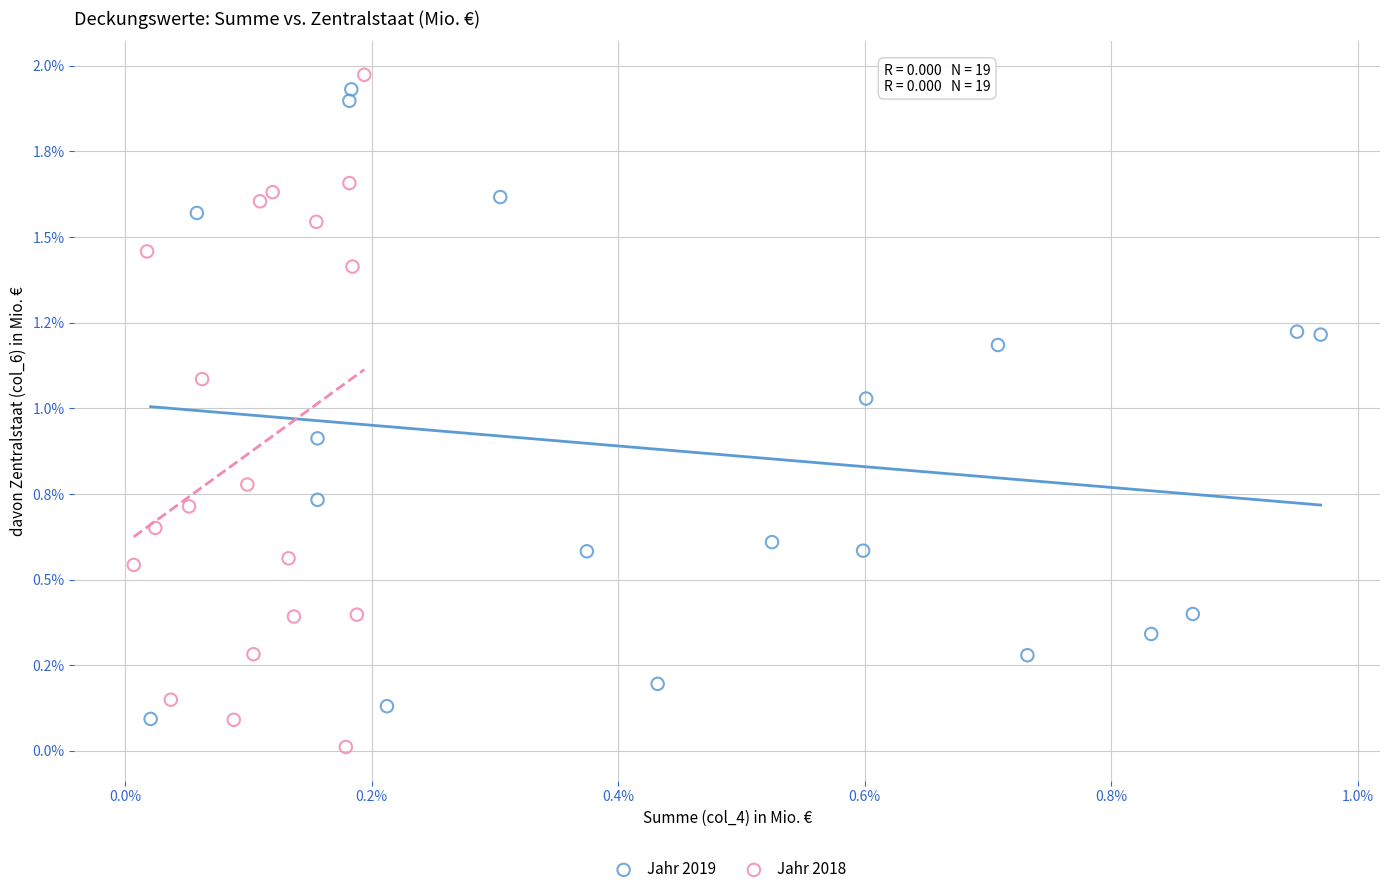

Which series reaches the minimum Y coordinate?

Jahr 2018